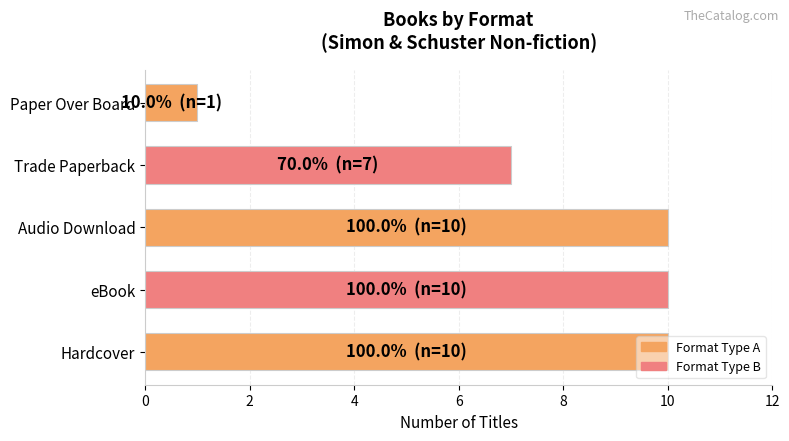

Are the bars grouped side by side (vs. stacked)?

No